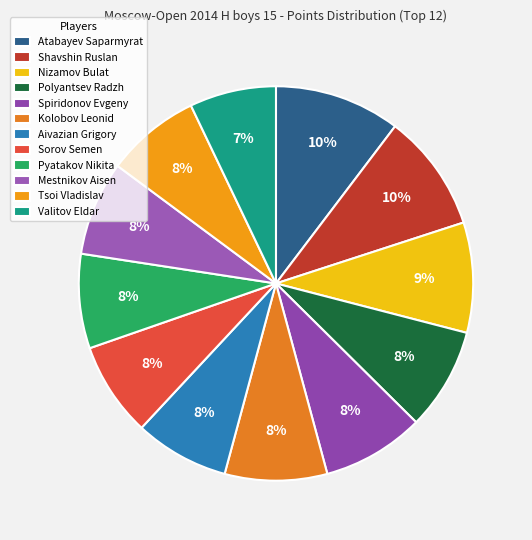

Does Pyatakov Nikita represent more than half of the total?

No